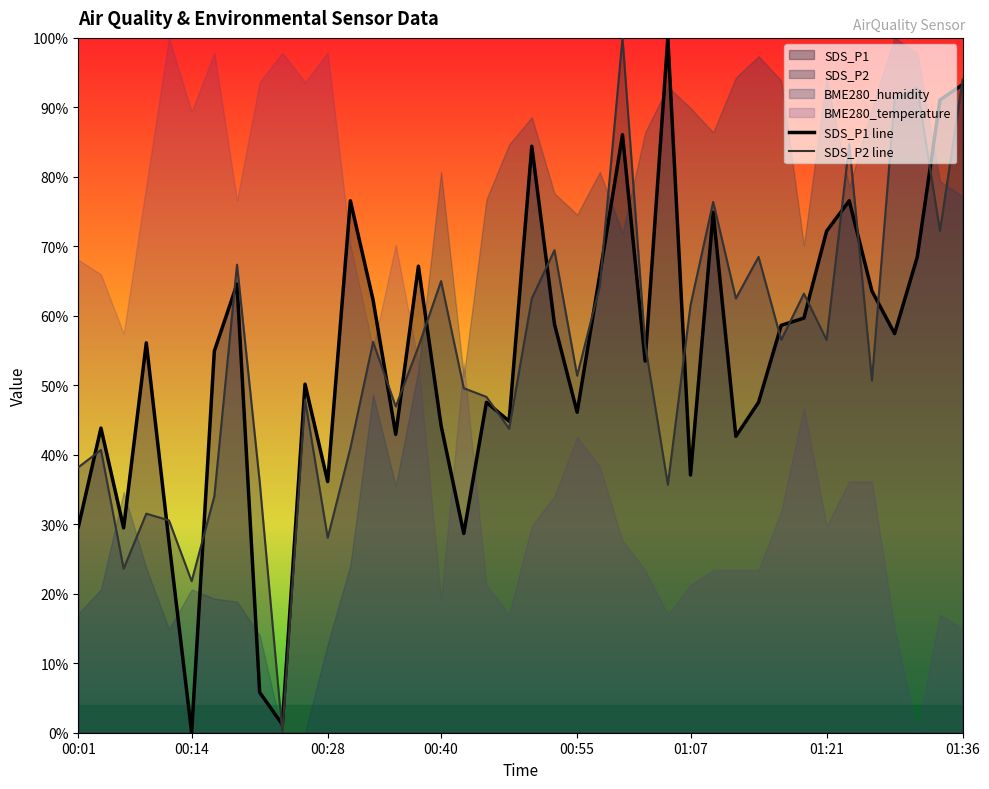

Read the SDS_P2 value at 00:40.

65.0